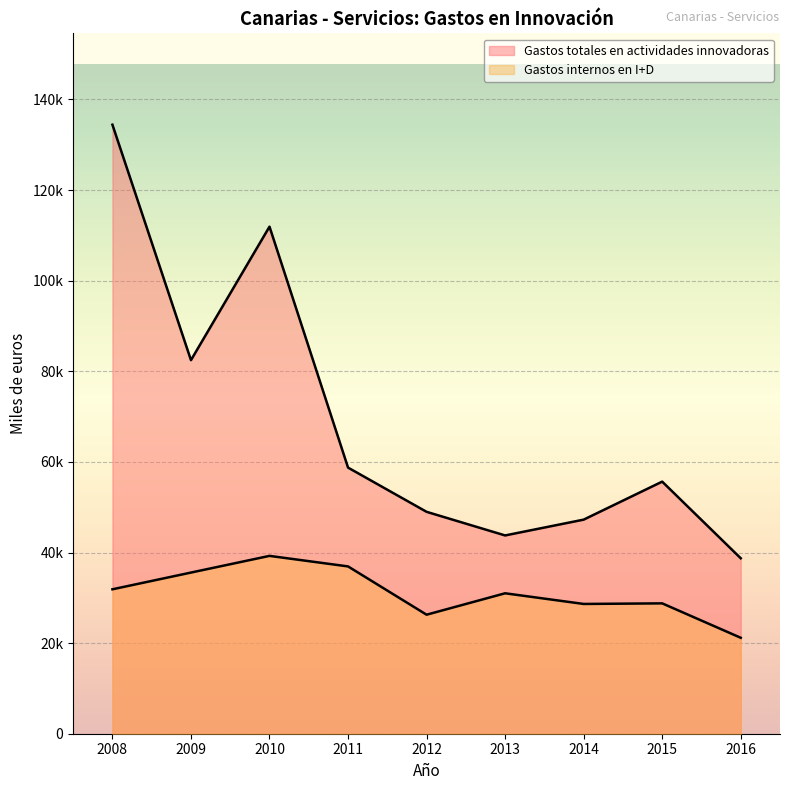

List the series in order of their overall mean, highest first.

Gastos totales en actividades innovadoras, Gastos internos en I+D